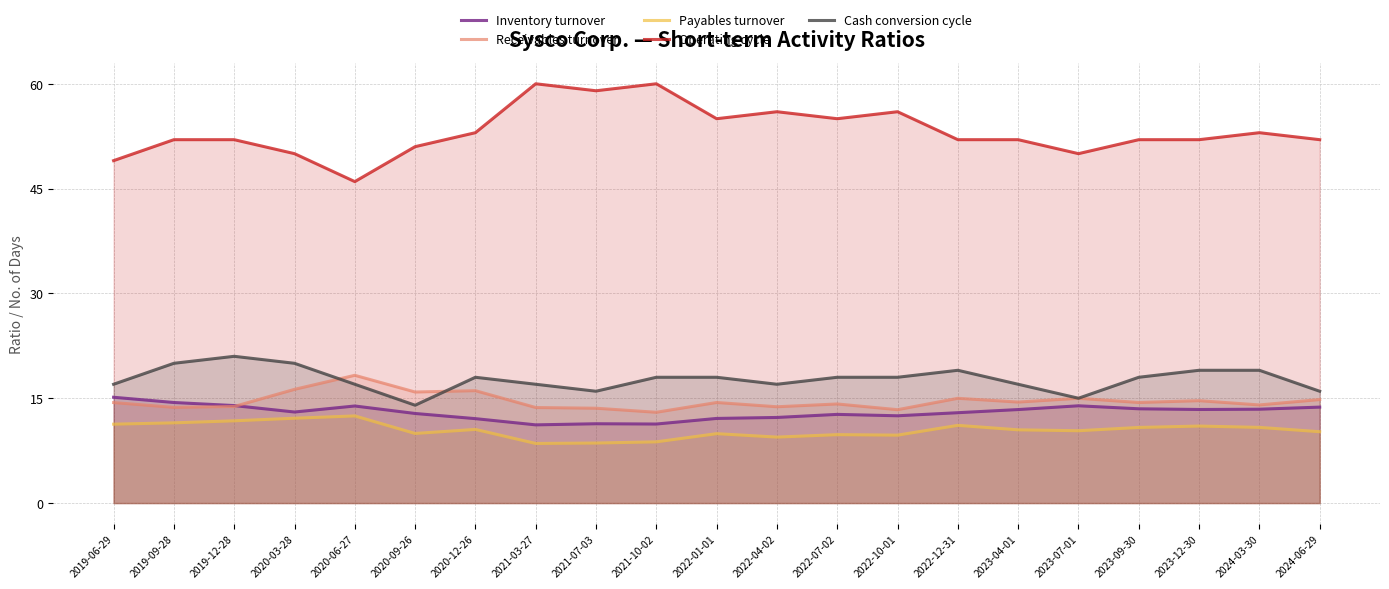

True or false: Operating cycle and Cash conversion cycle cross at least once.

False